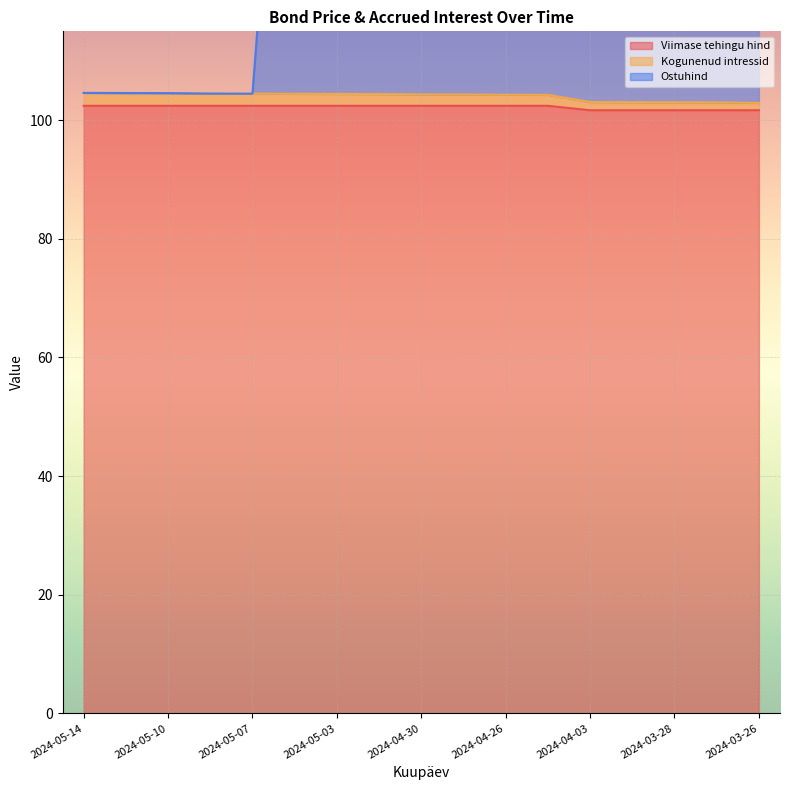

In Ostuhind, how many points are higher than both neighbors (excluding endpoints)?

2